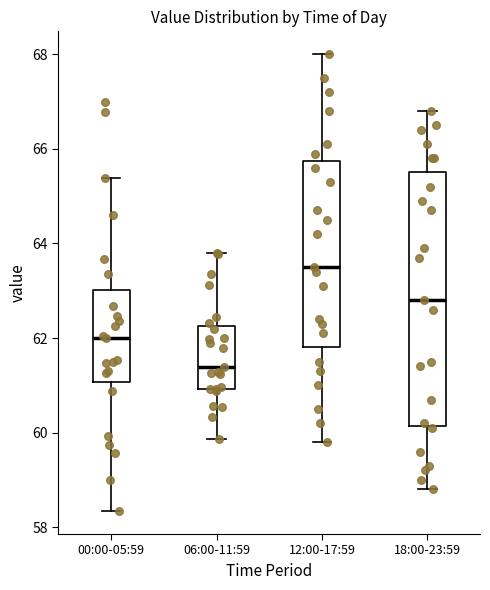

Where does the upper whisker of the box for 06:00-11:59 end on the y-axis? The values are not printed on the chart, so give them approximately, as read against the axis.

63.8